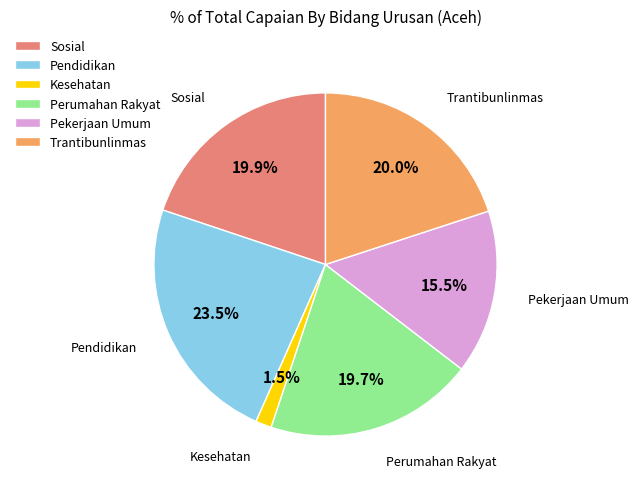

How much of the chart is everything except Sosial?

80.1%